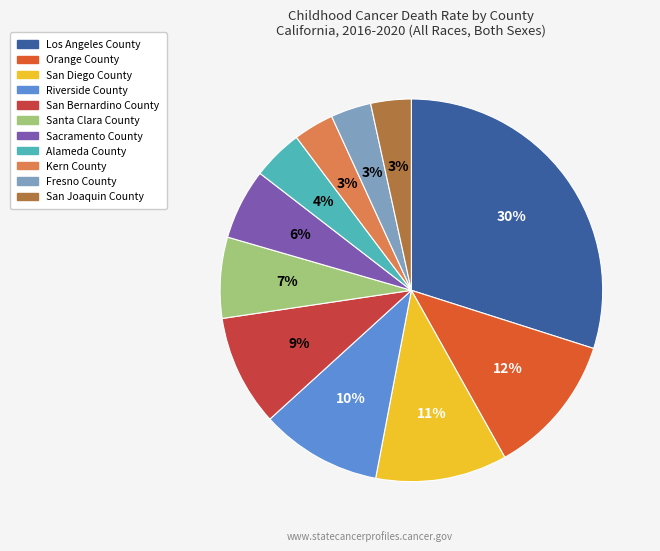

Is the sum of San Diego County and San Bernardino County greater than half?

No